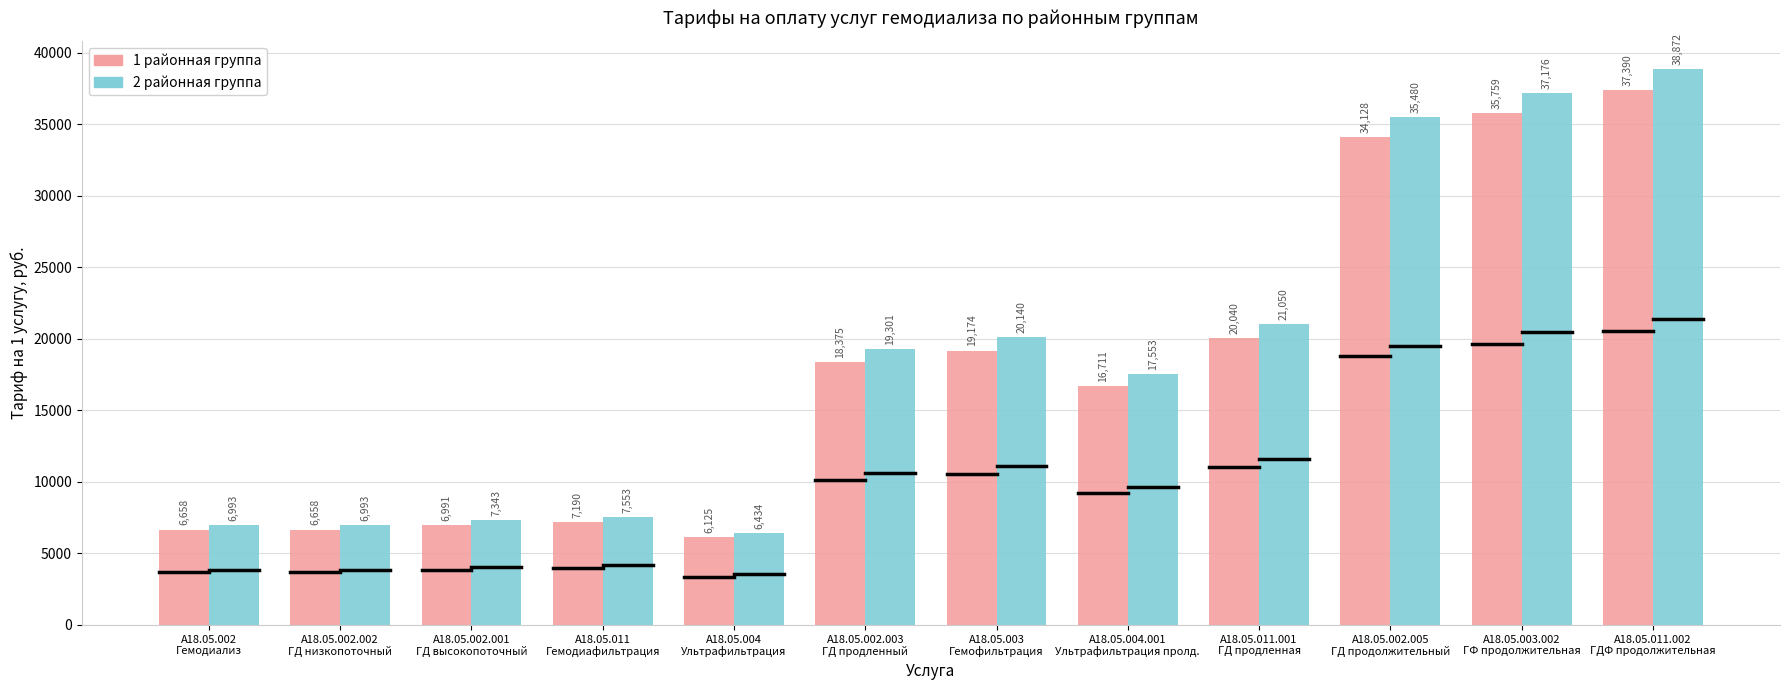

The value of 2 районная группа at A18.05.002.003
ГД продленный is 12562.6. True or false?

False